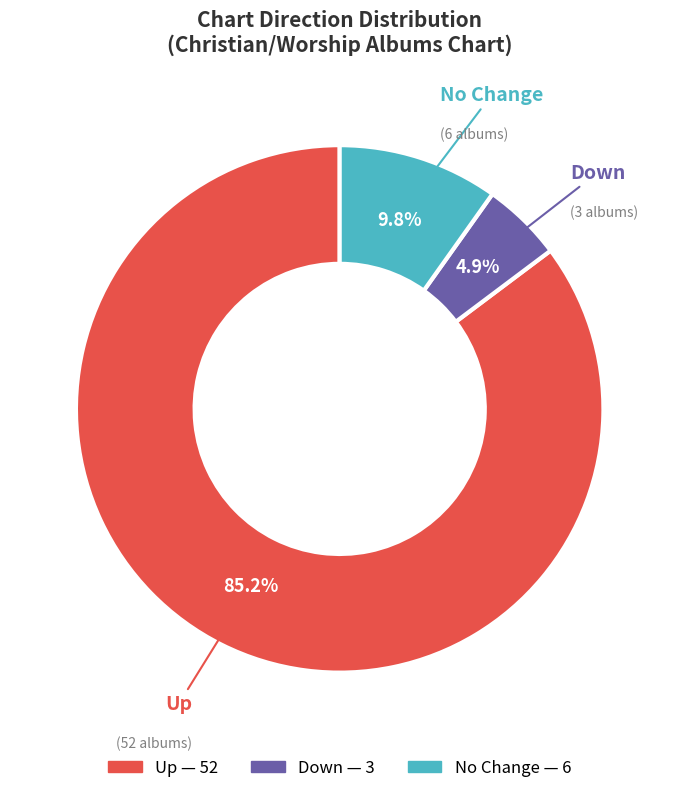

Does any single category account for the majority?

Yes